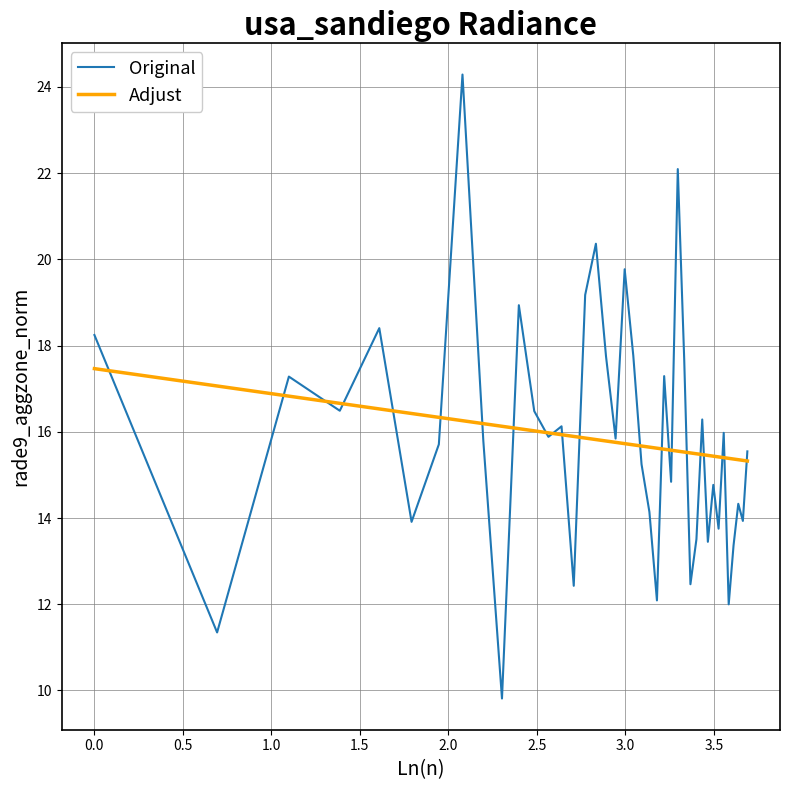

Rank the series by their maximum value, from highest to lowest.

Original, Adjust